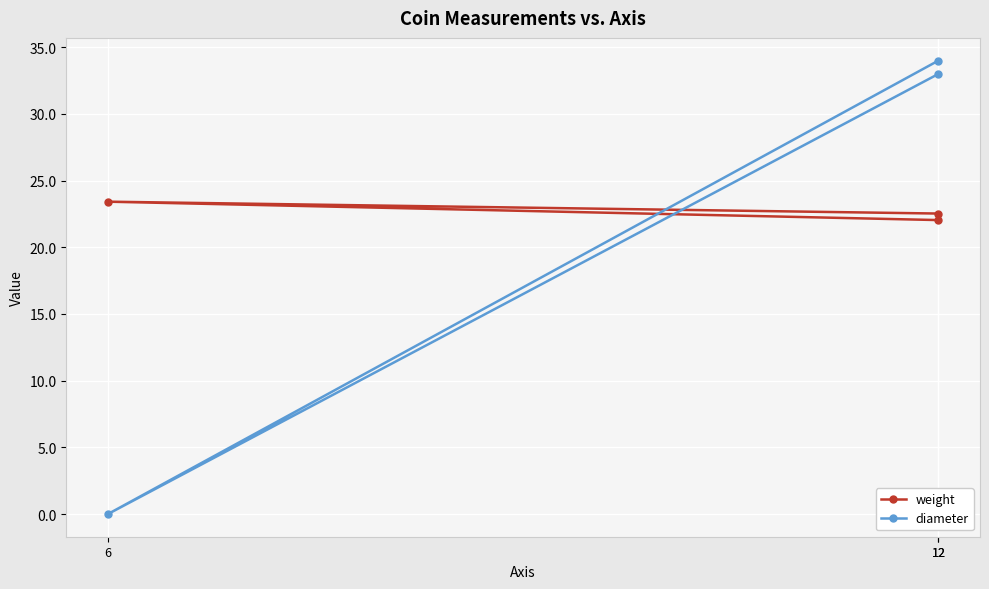

List the series in order of their peak value, lowest first.

weight, diameter